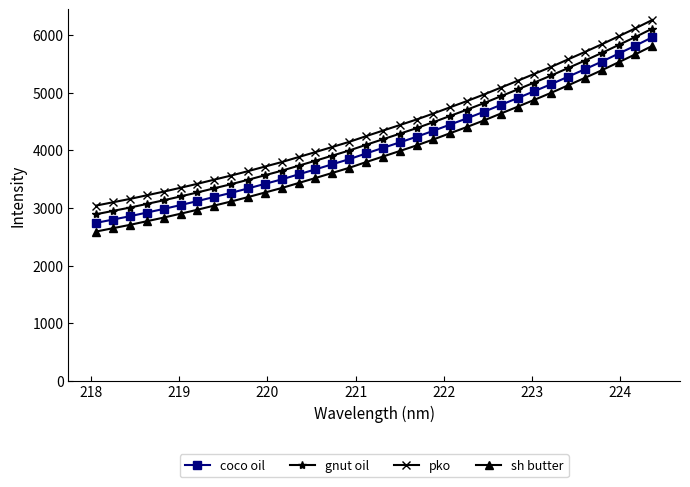

True or false: coco oil and pko cross at least once.

False